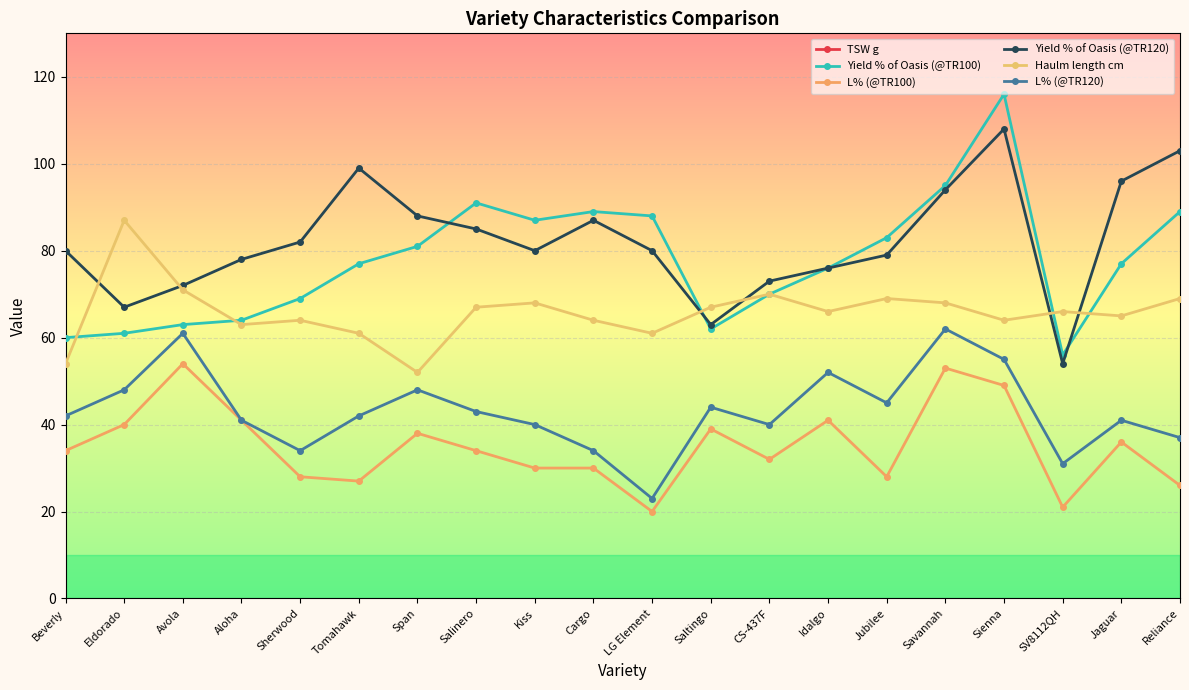

List the labels in order of Haulm length cm value, smallest first.

Span, Beverly, Tomahawk, LG Element, Aloha, Sherwood, Cargo, Sienna, Jaguar, Idalgo, SV8112QH, Salinero, Saltingo, Kiss, Savannah, Jubilee, Reliance, CS-437F, Avola, Eldorado